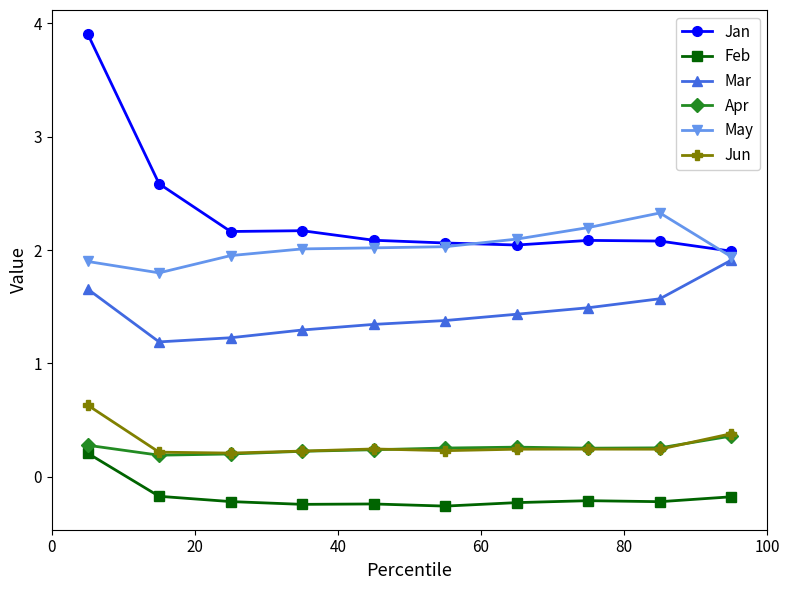

Count the Jun values in the range 0 to 1.

10